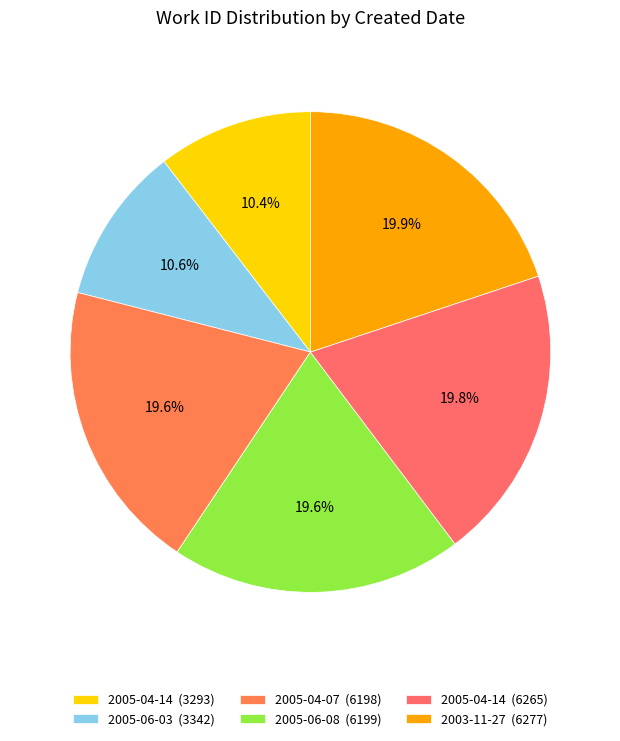

How many slices are in this pie chart?

6